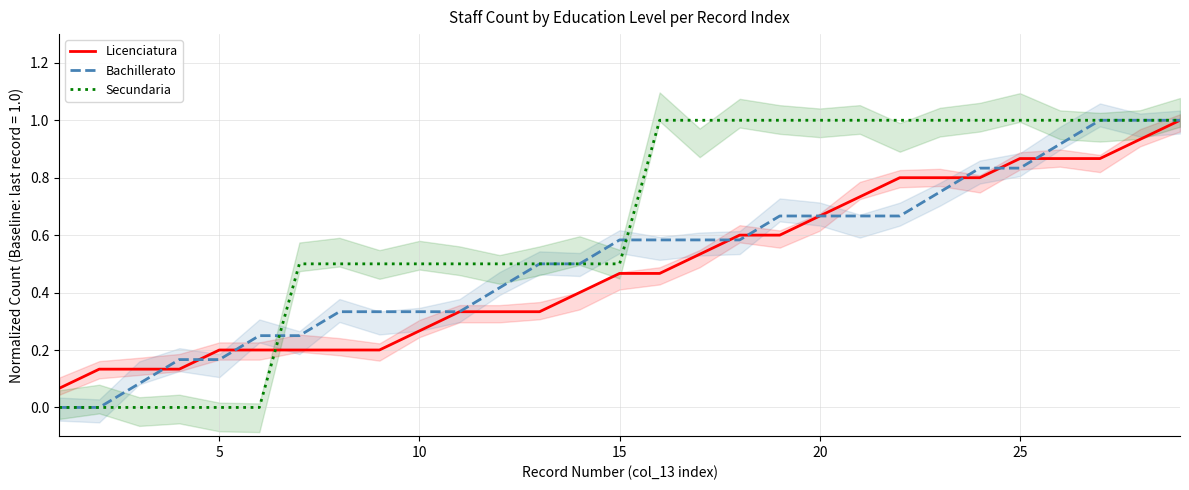

What are all the series names shown in the legend?

Licenciatura, Bachillerato, Secundaria